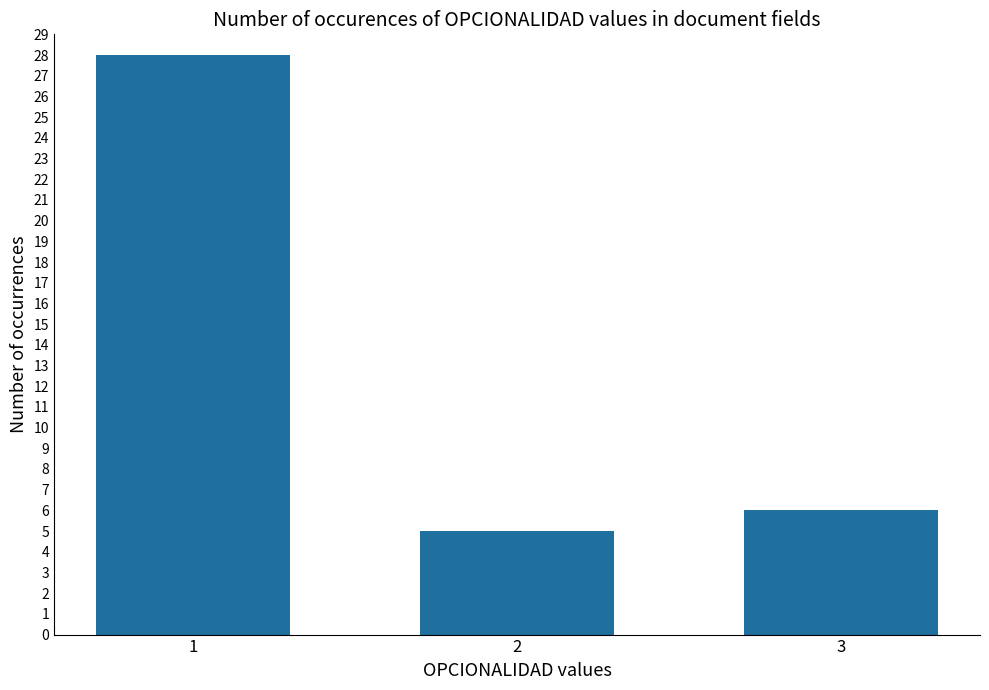

Which category has the highest value across all series?

1